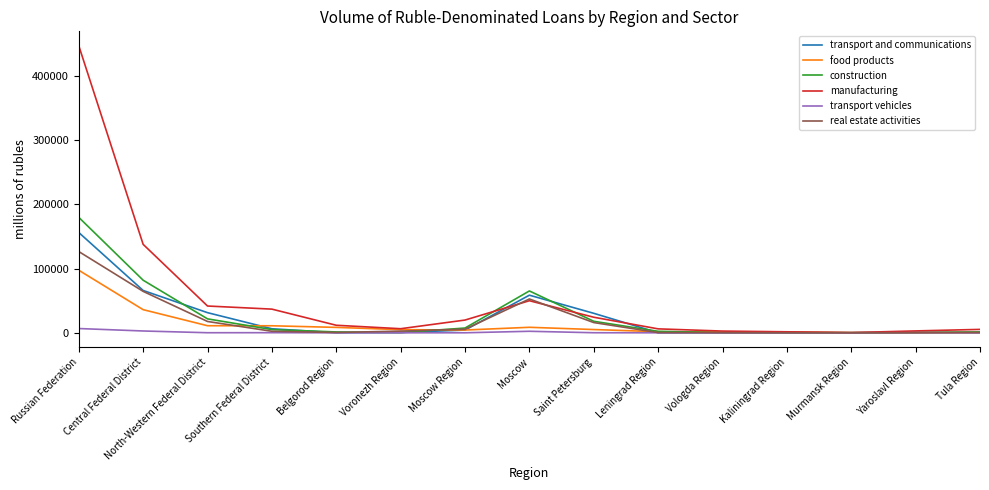

Where is the first local maximum for manufacturing?

Moscow